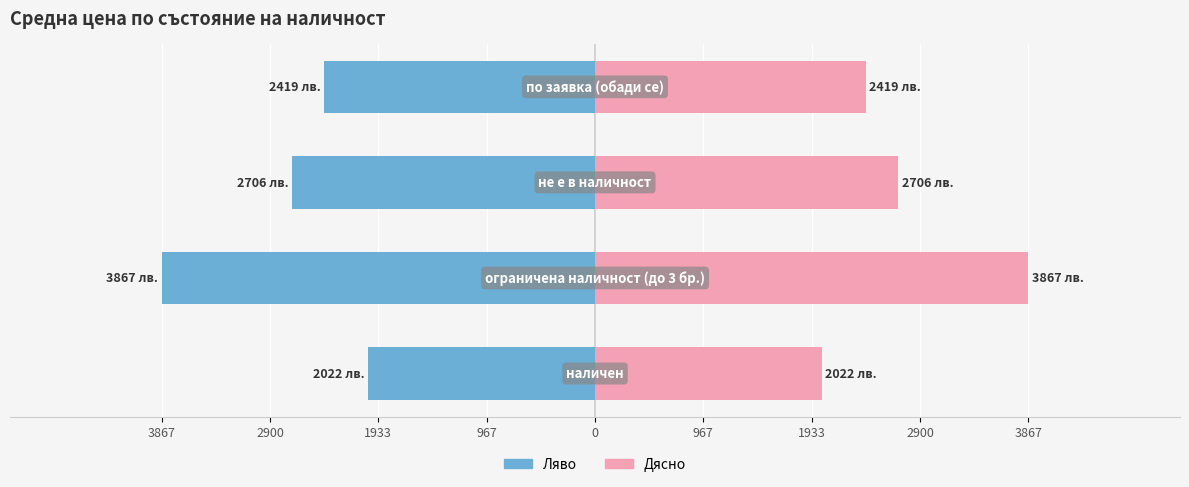

Reading left to right, what are all the values shown in this chart?

Средна цена (ляво): -2021.6	-3866.6	-2705.9	-2419.0
Средна цена (дясно): 2021.6	3866.6	2705.9	2419.0